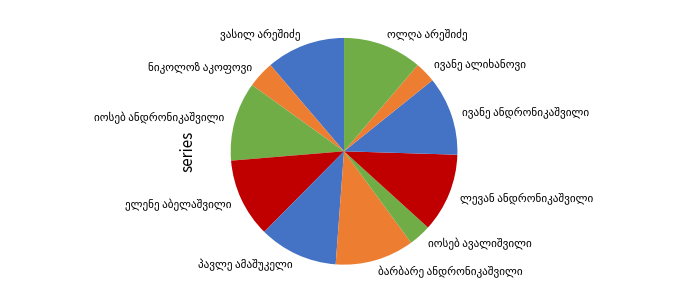

Does any single category account for the majority?

No